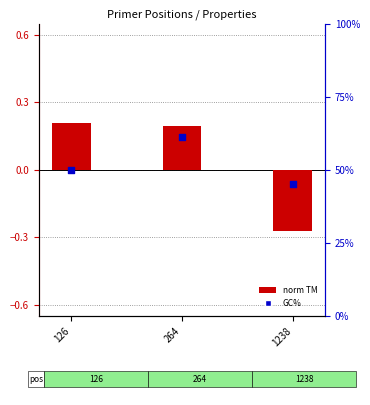

Which series reaches the minimum Y coordinate?

norm TM